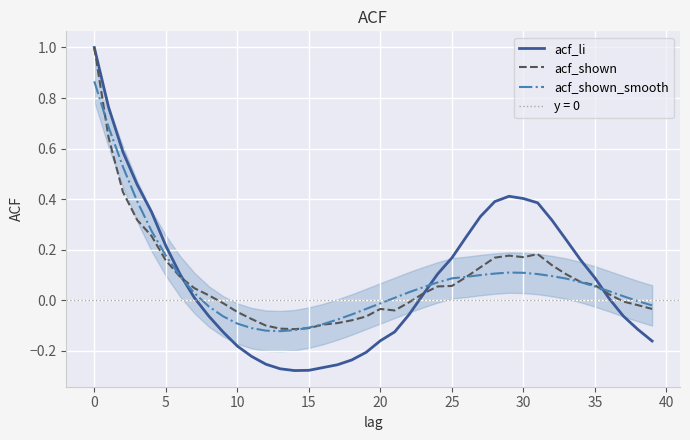

How many values in acf_shown_smooth are below zero?

15